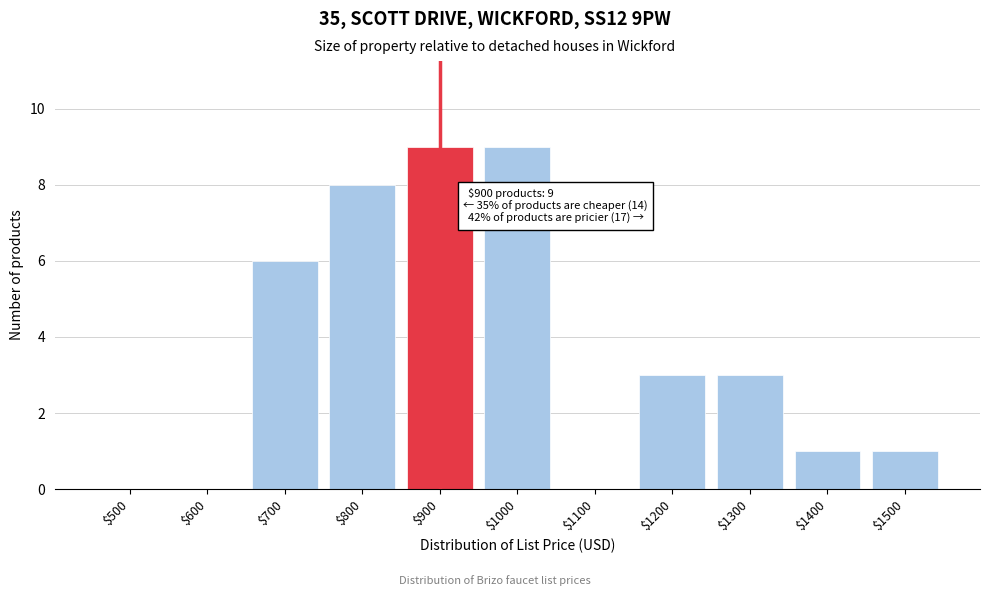

True or false: the data shows 0 at $1500.

False